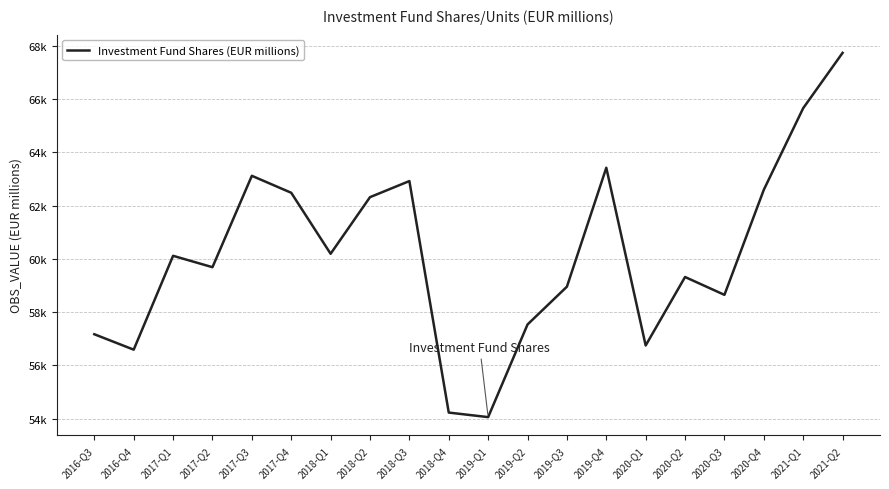

What is the difference between the values at 2018-Q3 and 2019-Q1?

8863.4